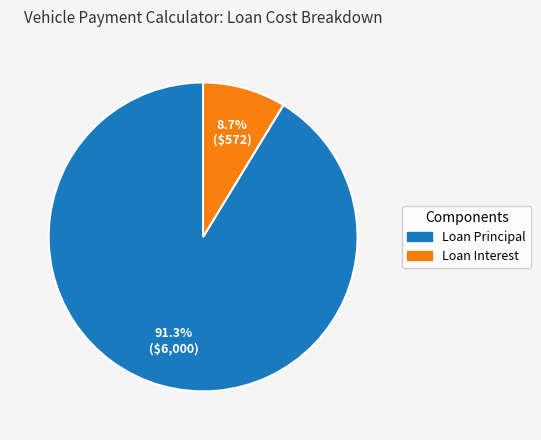

Is it true that Loan Interest is 23% of the pie?

False